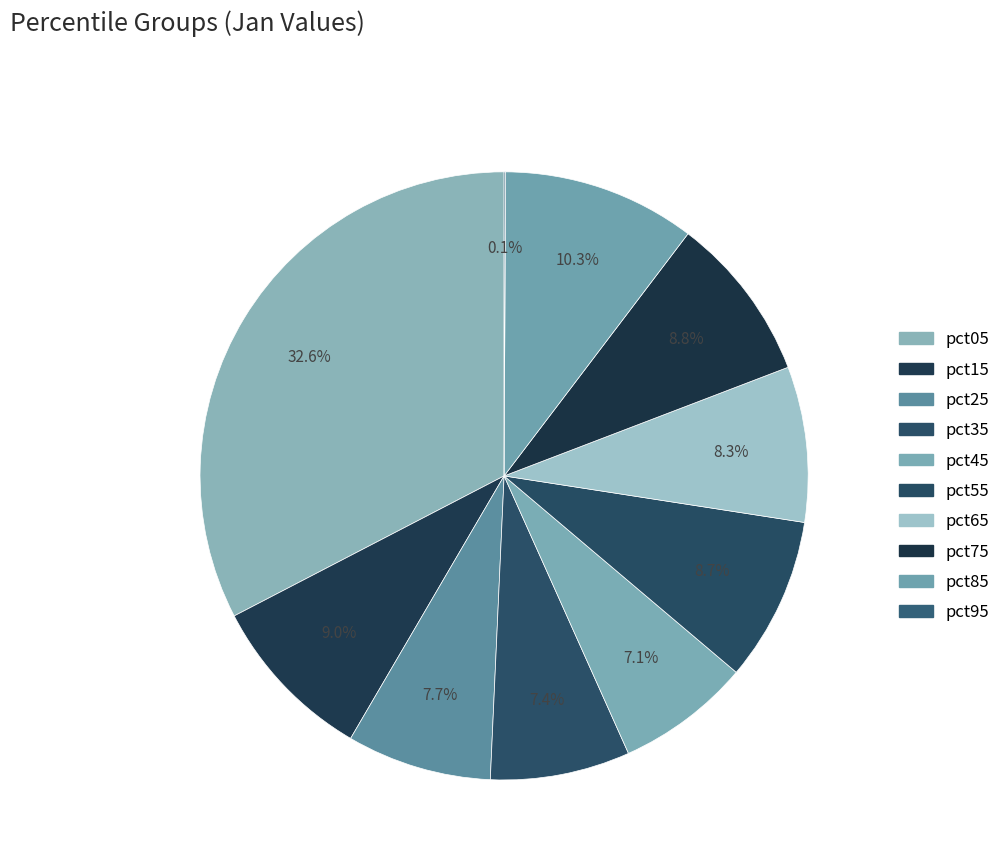

To the nearest percent, what is the average slice percentage?

10%